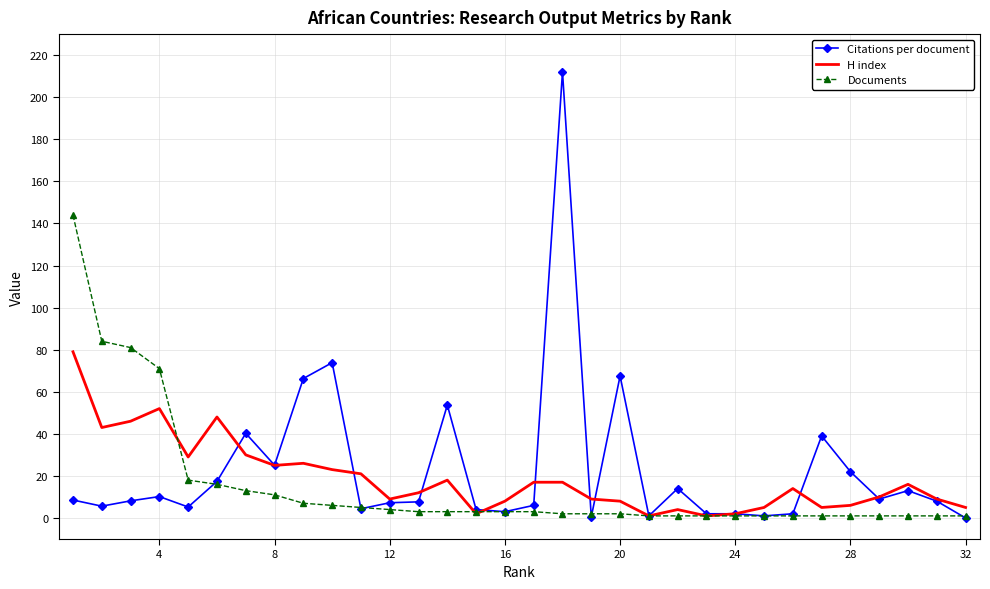

List the series in order of their peak value, highest first.

Citations per document, Documents, H index